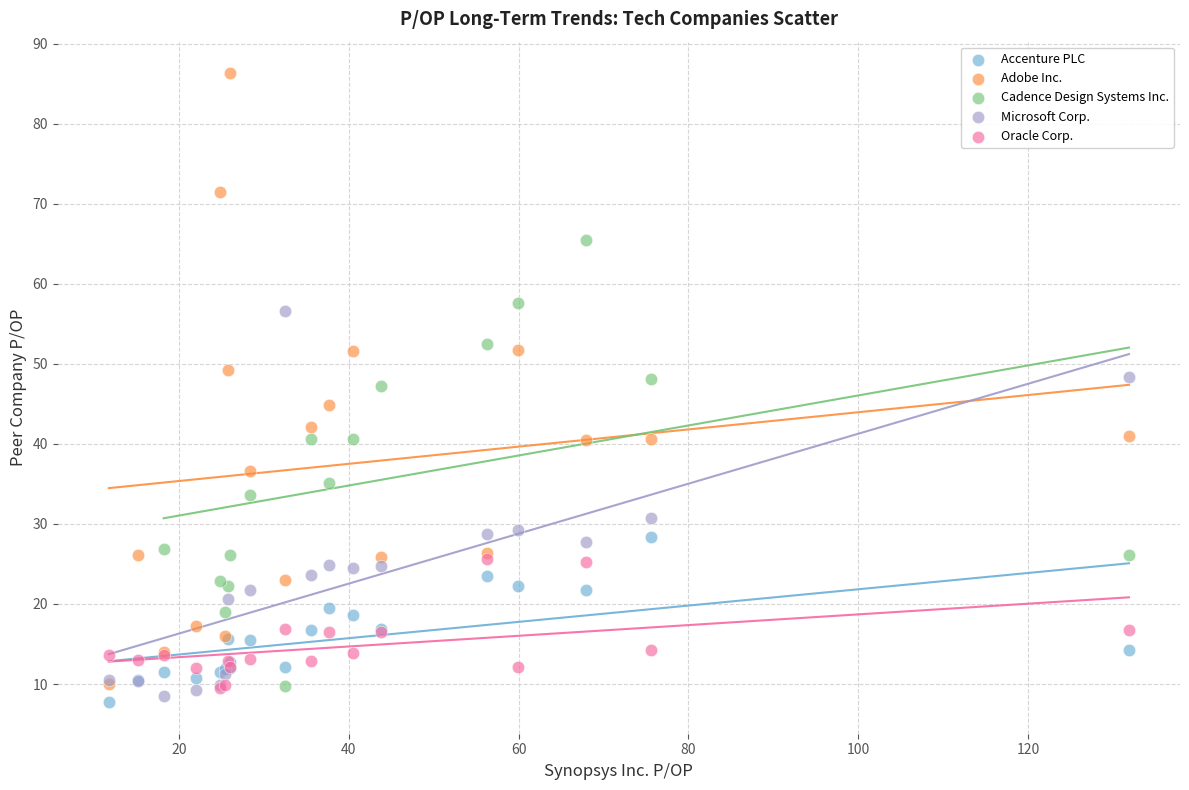

Which series reaches the minimum Y coordinate?

Accenture PLC